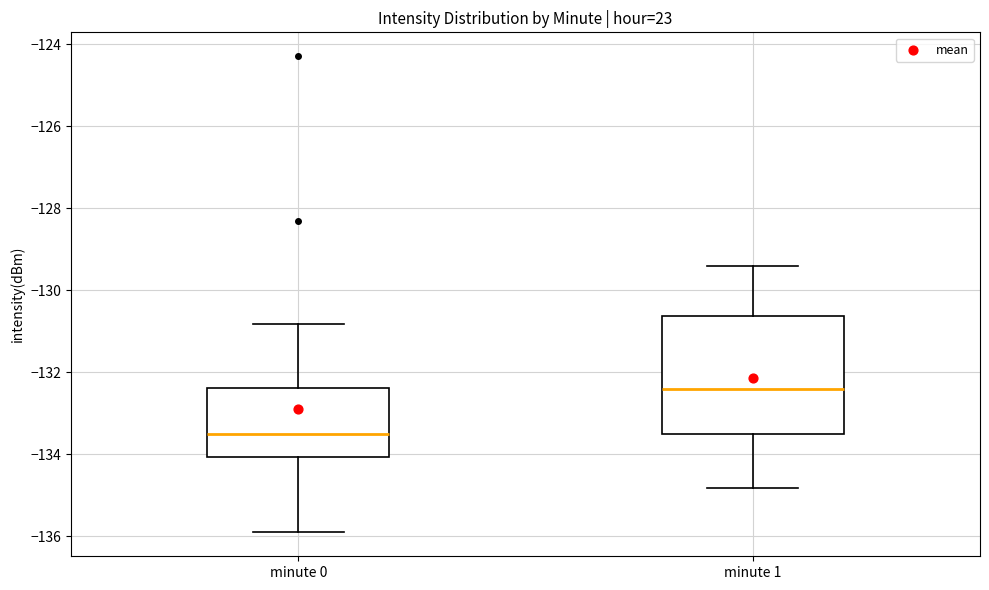

Comparing the boxes themselves (not the whiskers), which one is the tallest?

minute 1